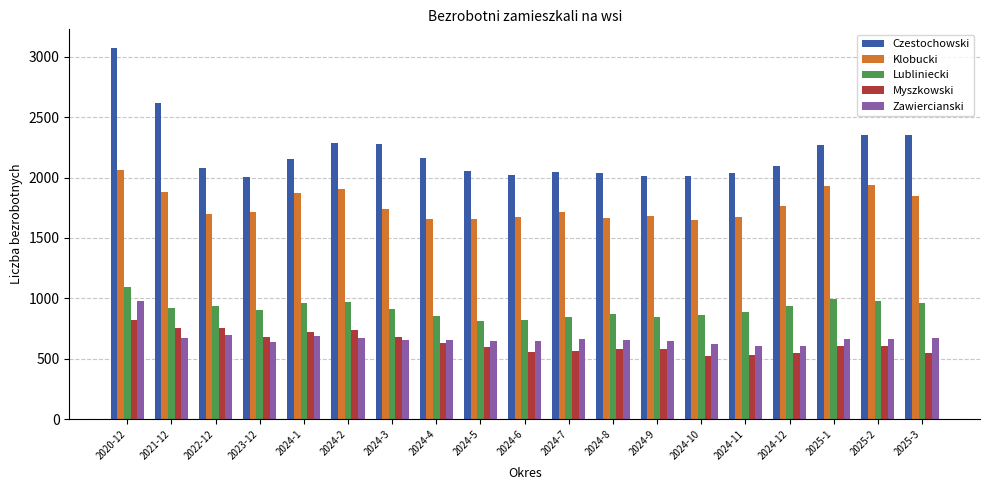

Which series changed the most between 2020-12 and 2024-7?

Czestochowski